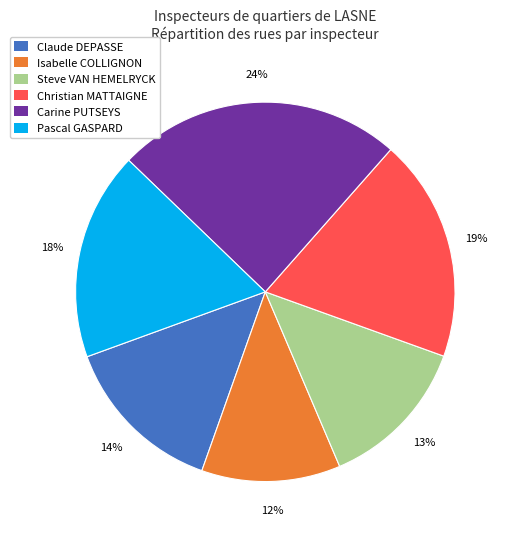

How many slices are in this pie chart?

6